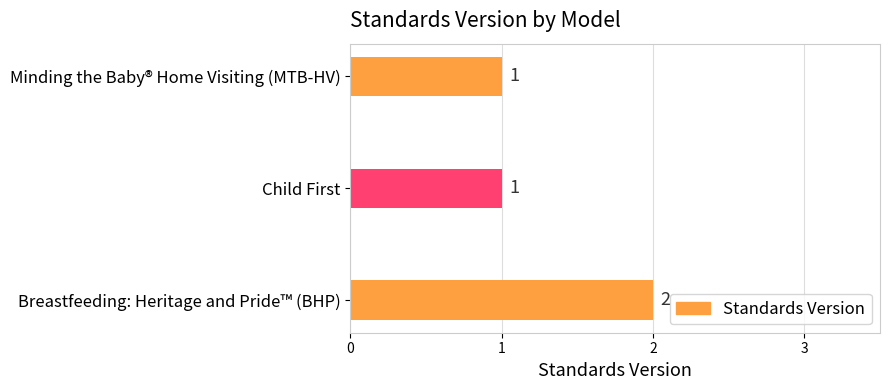

Reading bottom to top, extract all data points from this chart.

2	1	1